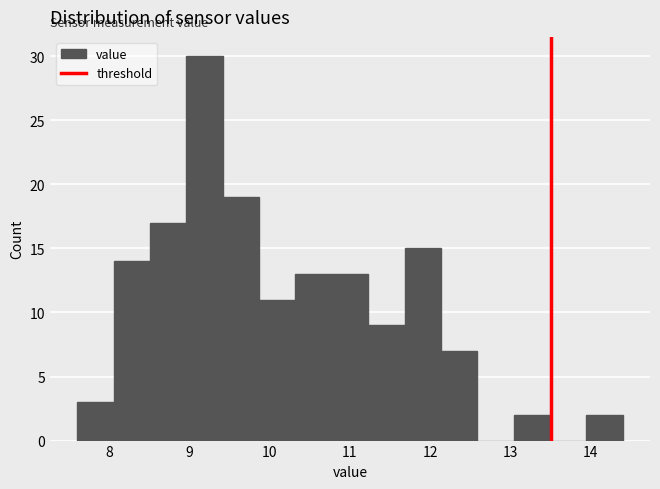

Over which range of the x-axis is the bar tallest?

9.0 to 9.4